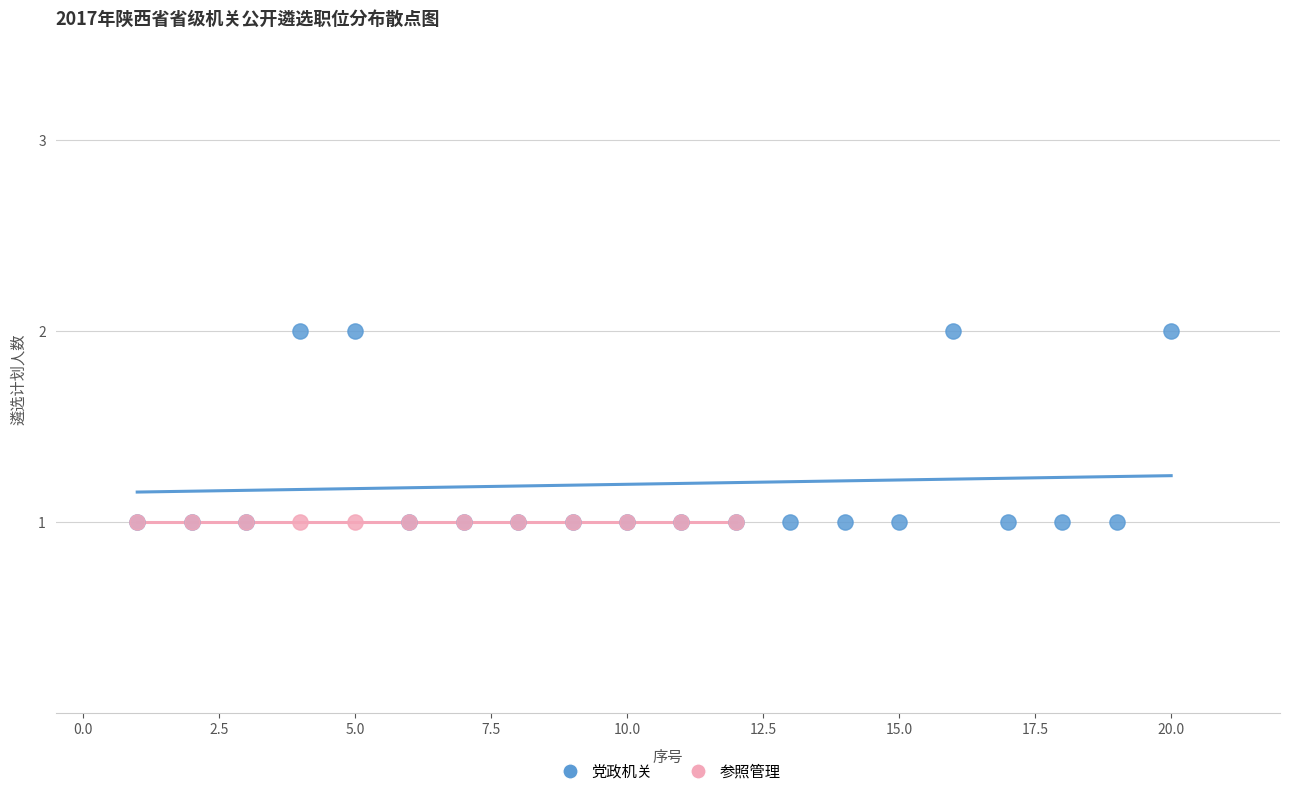

Which series contains the highest Y value?

党政机关